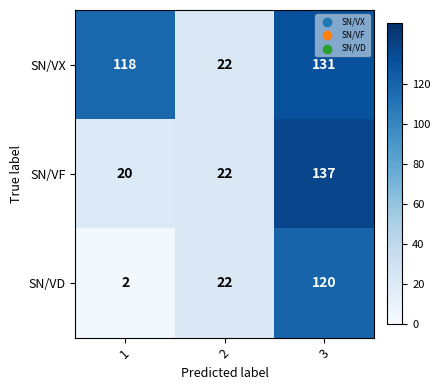

Count the SN/VX values in the range 22 to 131.

3